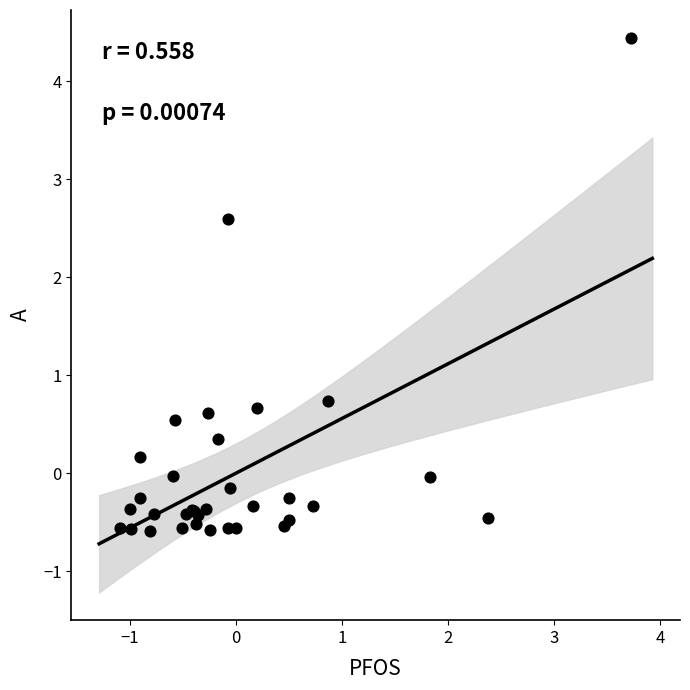

What Y value in the scatter plot is closest to 1?

0.7